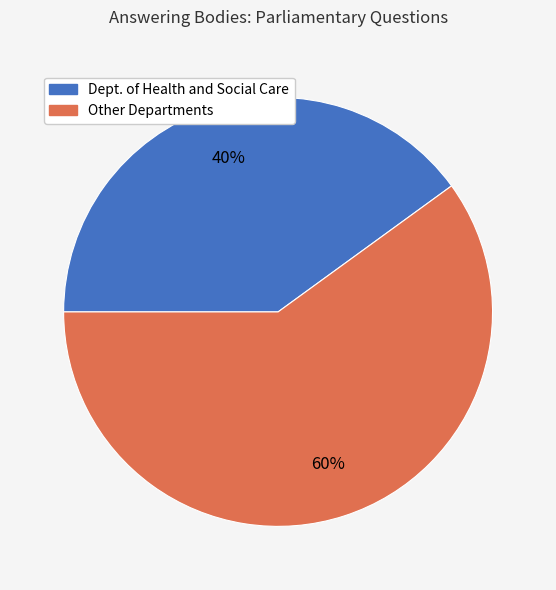

To the nearest percent, what is the average slice percentage?

50%